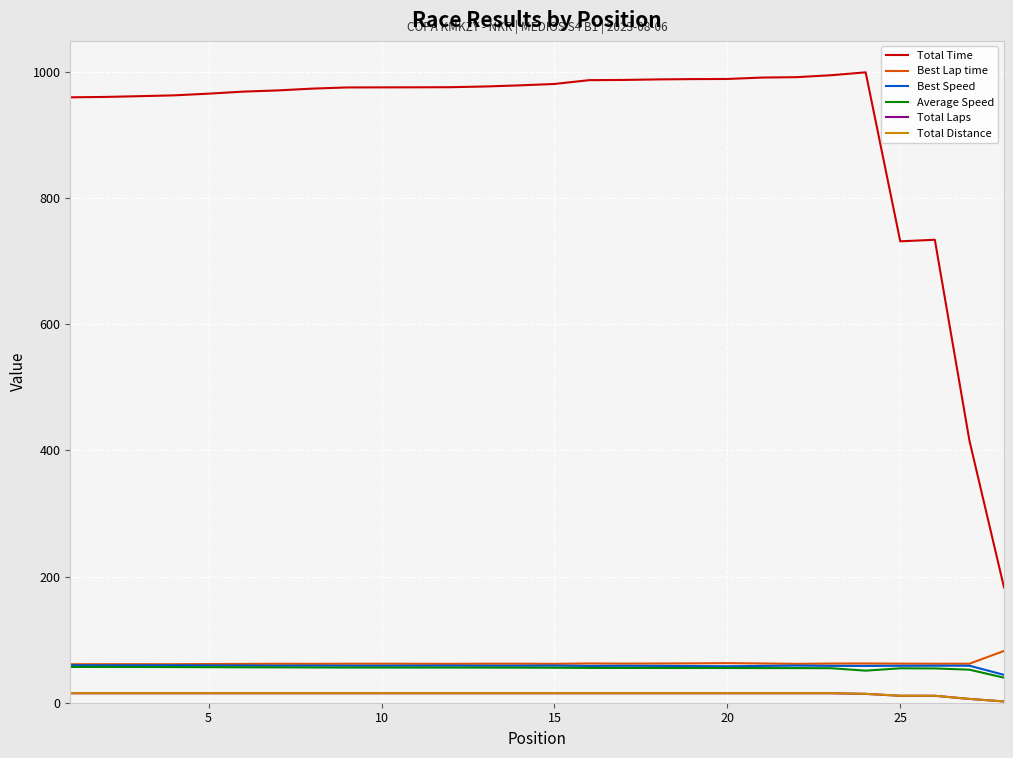

How many series are shown in this chart?

6